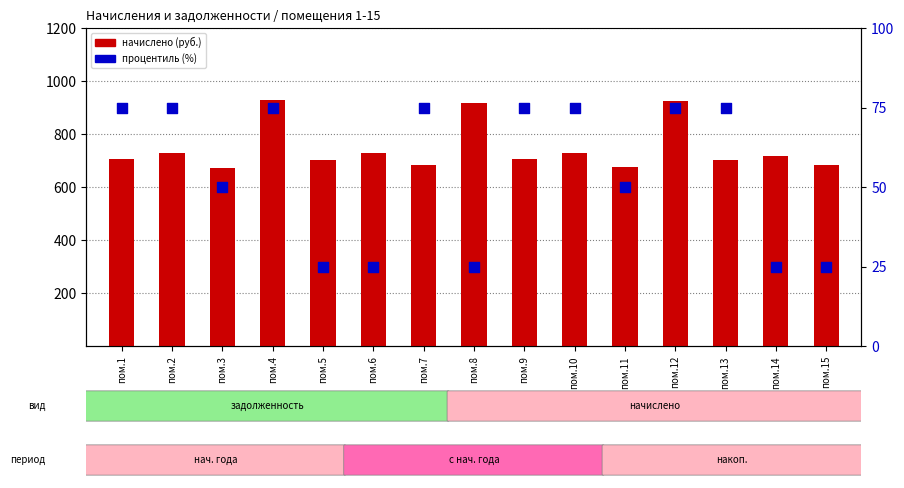

What is the total value across all series at пом.13?

776.2